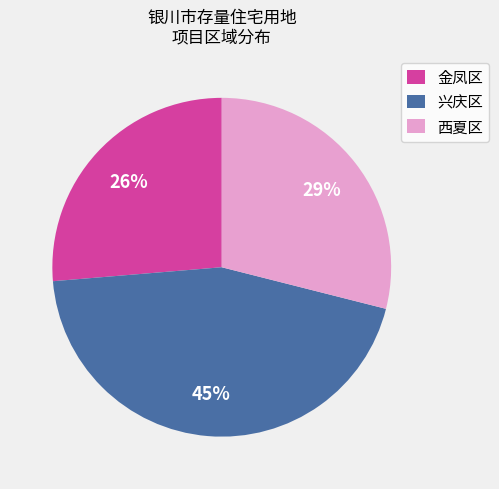

To the nearest percent, what portion does 金凤区 represent?

26%